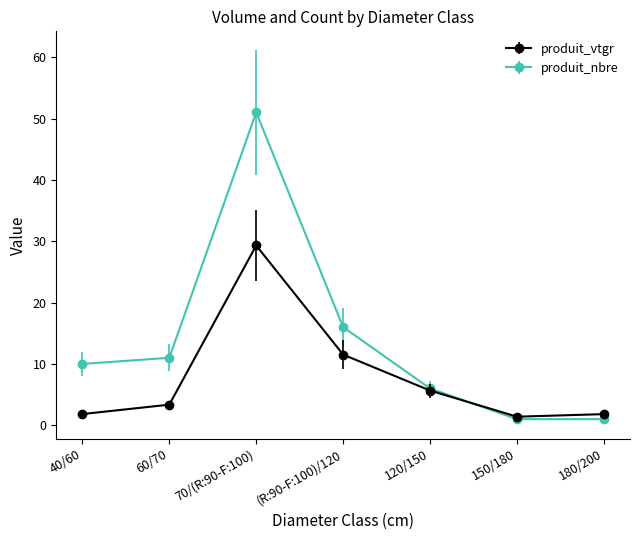

Reading left to right, extract all data points from this chart.

produit_vtgr: 1.8	3.4	29.3	11.5	5.7	1.4	1.8
produit_nbre: 10.0	11.0	51.0	16.0	6.0	1.0	1.0